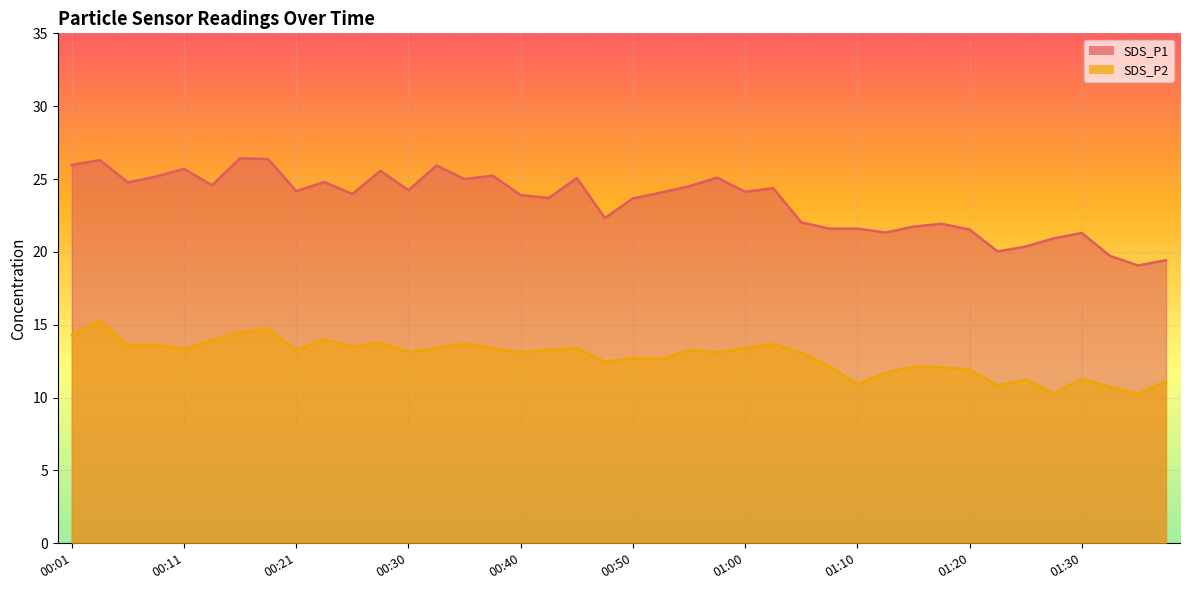

At which label does SDS_P2 reach its minimum?

01:35